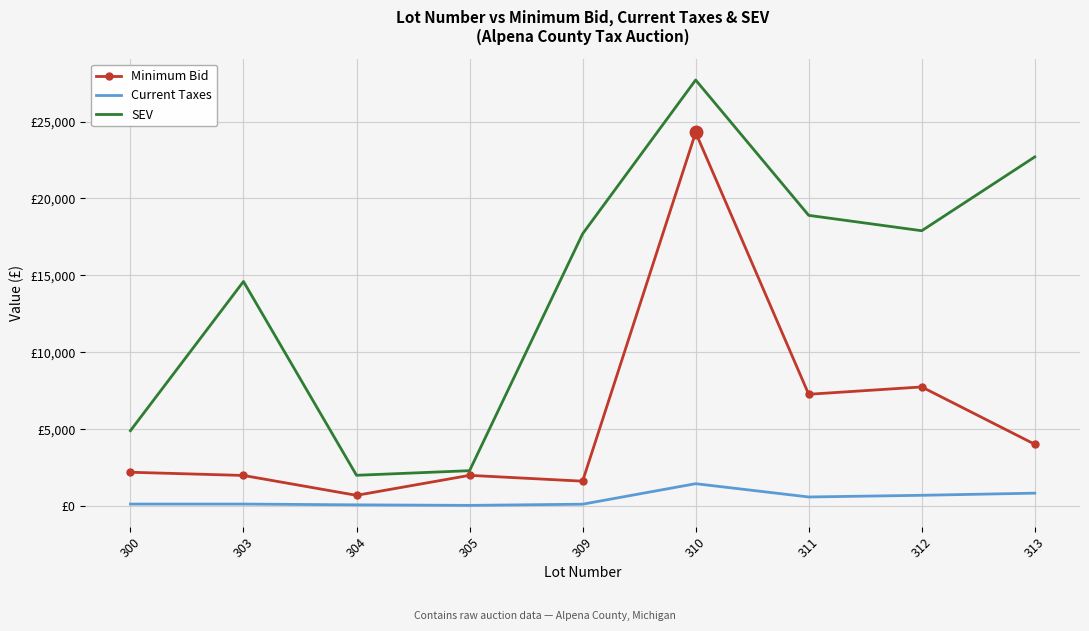

Reading left to right, list all the values displayed in this chart.

Minimum Bid: 300=2198.4	303=1989.5	304=697.1	305=1996.7	309=1617.6	310=24287.0	311=7267.9	312=7744.3	313=4016.4
Current Taxes: 300=129.9	303=129.9	304=78.3	305=43.9	309=120.7	310=1454.0	311=589.9	312=699.3	313=838.3
SEV: 300=4900.0	303=14600.0	304=2000.0	305=2300.0	309=17700.0	310=27700.0	311=18900.0	312=17900.0	313=22700.0